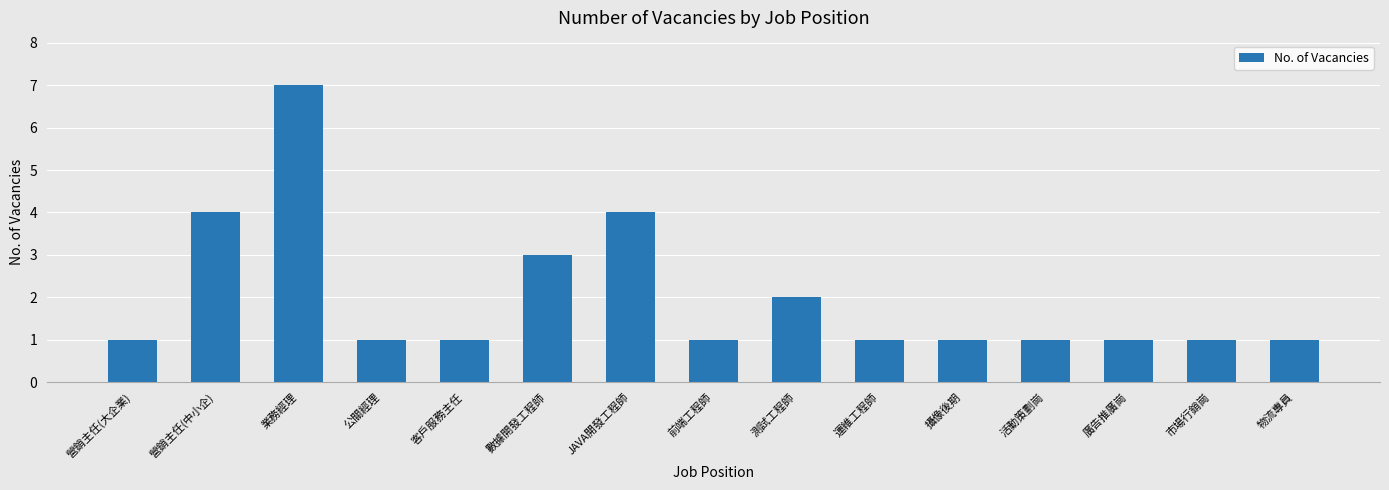

Reading left to right, what are all the values shown in this chart?

1	4	7	1	1	3	4	1	2	1	1	1	1	1	1